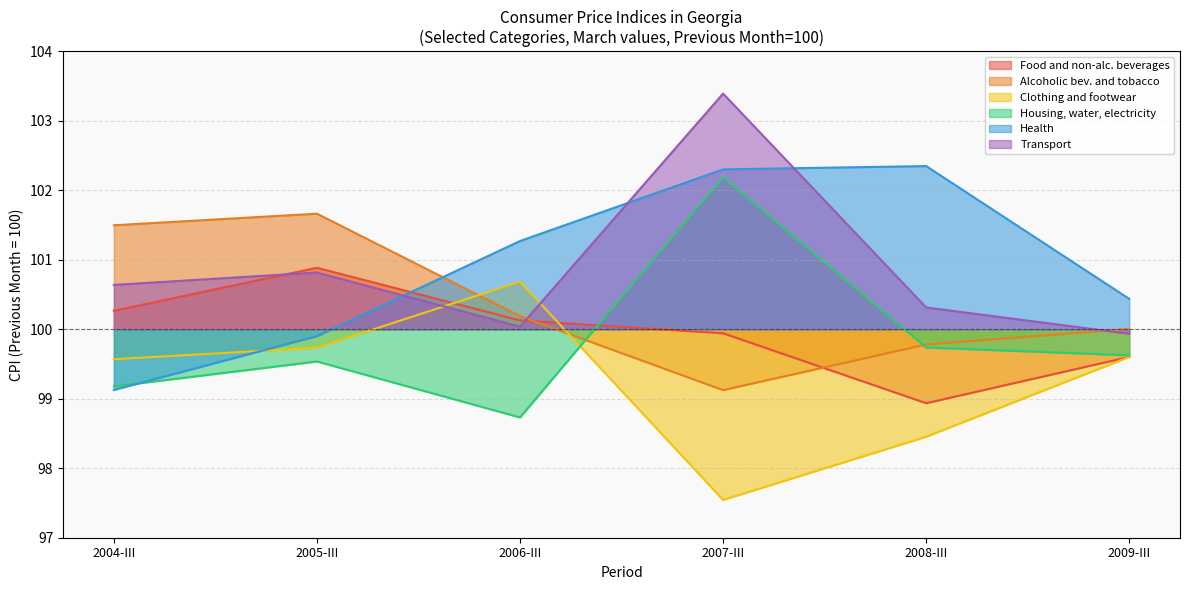

True or false: Health and Clothing and footwear intersect in this chart.

True